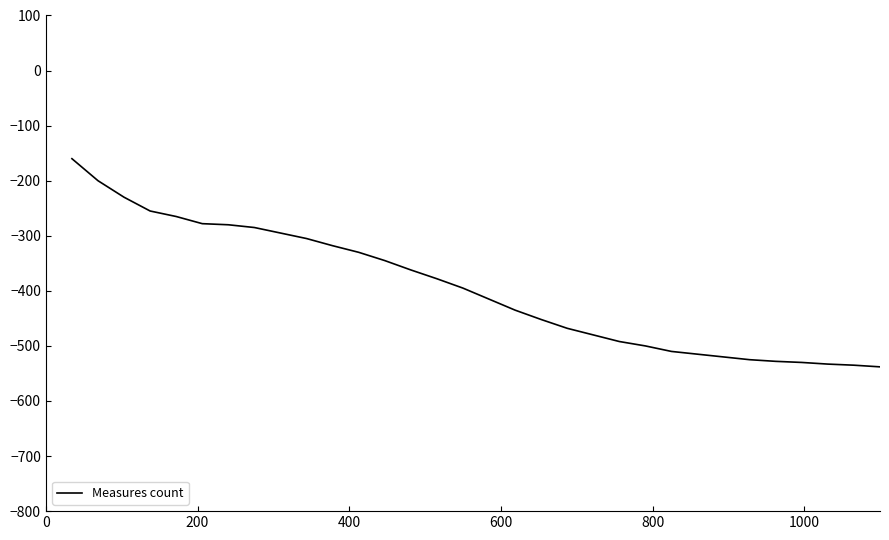

What is the difference between the maximum and minimum values?

378